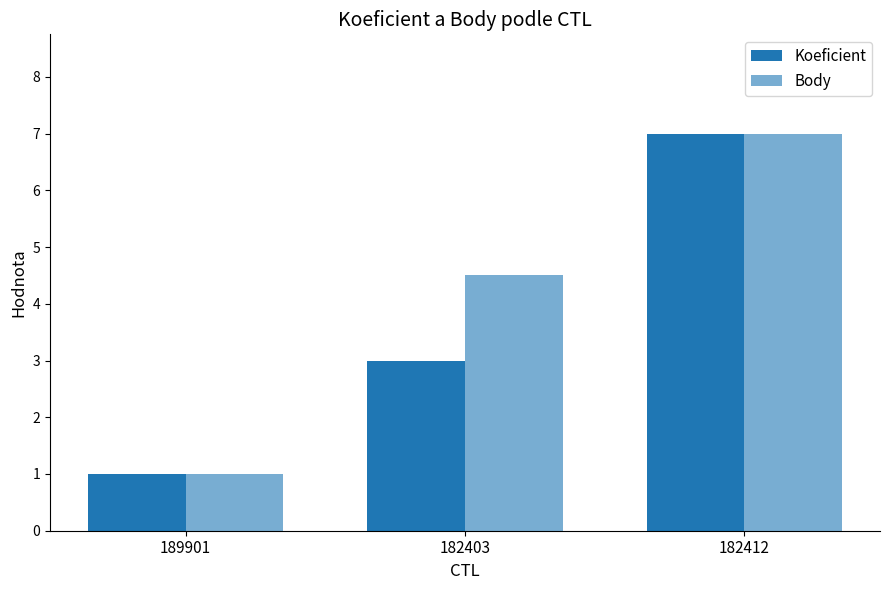

How many distinct data groups are displayed?

2